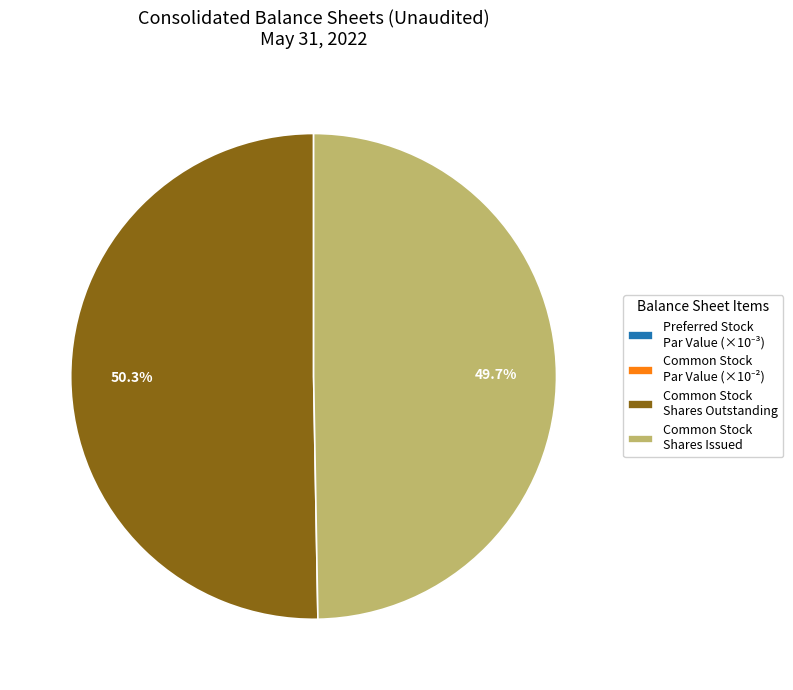

Which slice represents more than half of the pie?

Common Stock Shares Outstanding